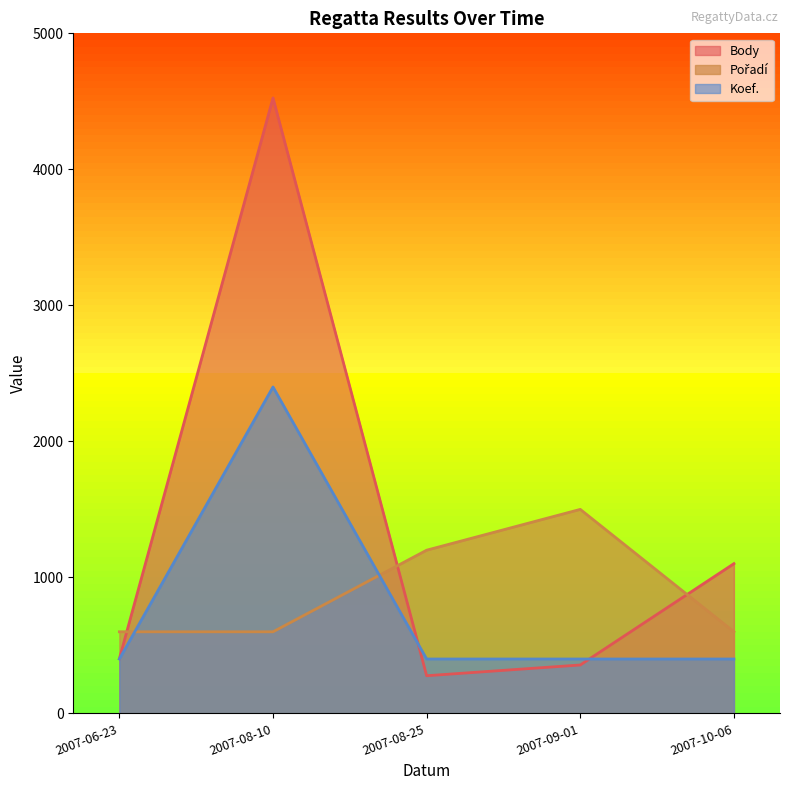

Which category has the highest value in the Pořadí series?

2007-09-01